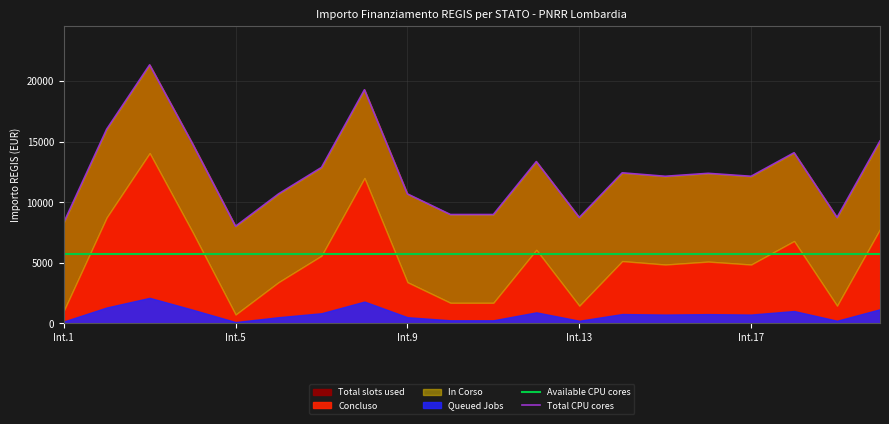

Reading right to left, extract all data points from this chart.

Available CPU cores: 5689.3	5689.3	5689.3	5689.3	5689.3	5689.3	5689.3	5689.3	5689.3	5689.3	5689.3	5689.3	5689.3	5689.3	5689.3	5689.3	5689.3	5689.3	5689.3	5689.3
Total CPU cores: 15066.0	8748.0	14094.0	12150.0	12393.0	12150.0	12435.0	8748.0	13365.0	8991.0	8991.0	10692.0	19295.0	12879.0	10692.0	8019.0	14823.0	21353.0	16038.0	8319.0